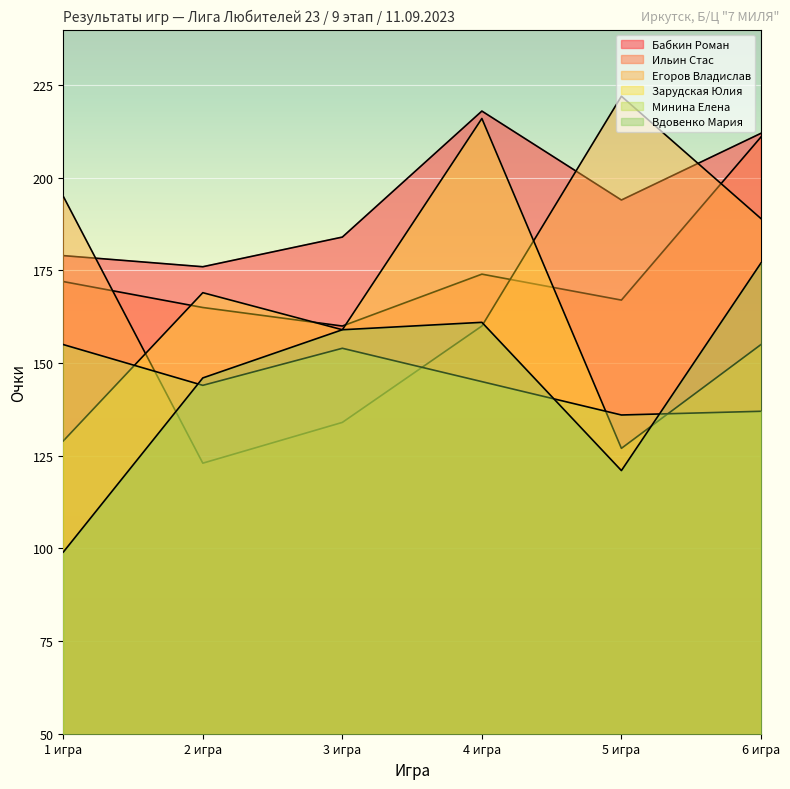

How many categories are shown in the chart?

6